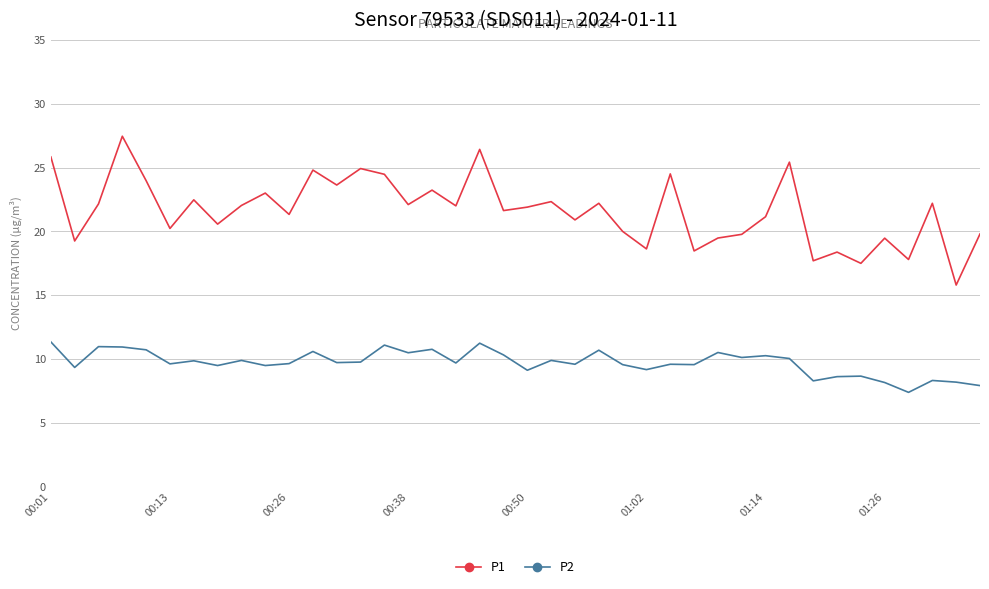

What is the minimum value shown in the chart?

7.4